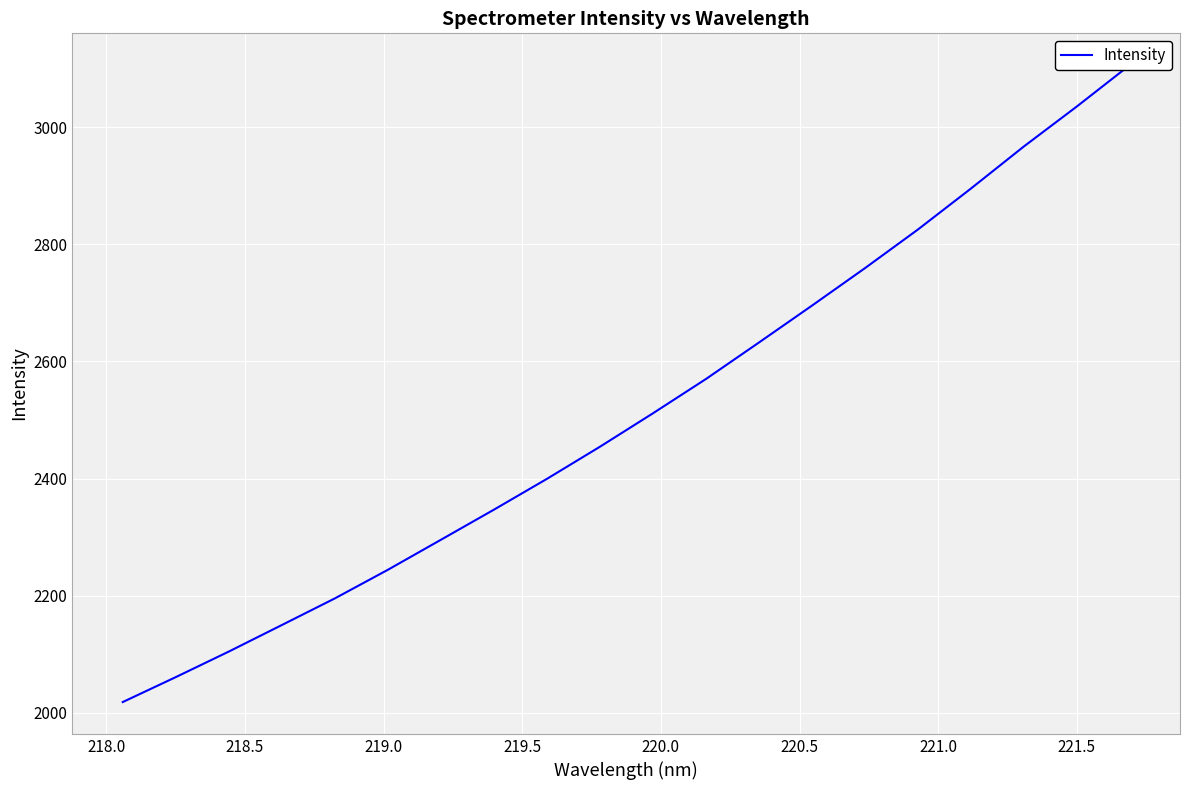

How many values exceed 2511?

10